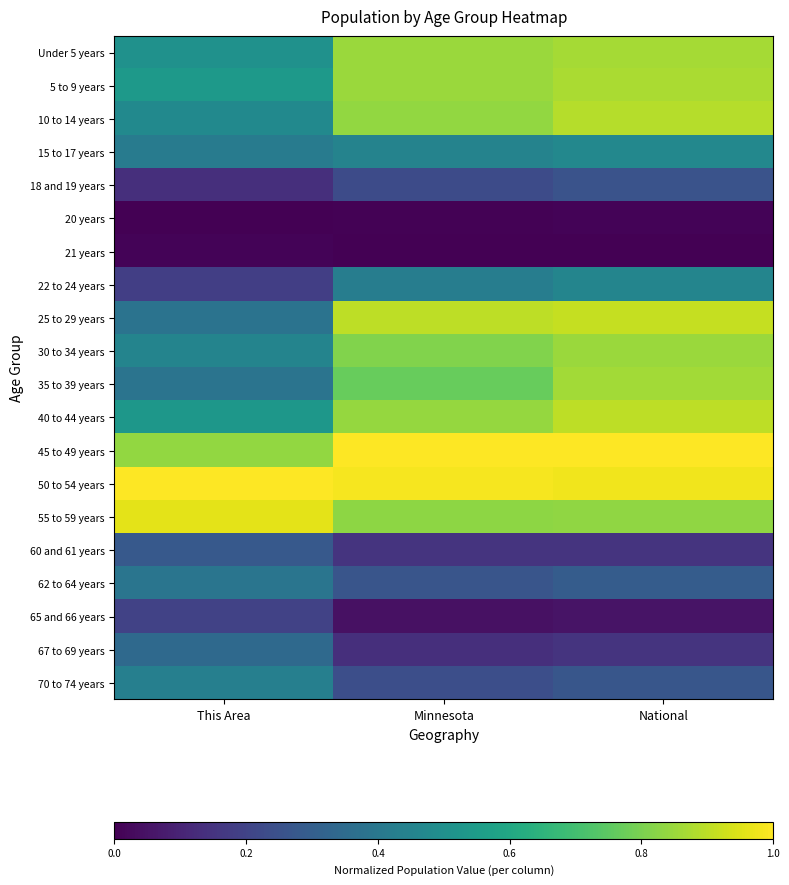

What is the total value across all series at This Area?

8.4